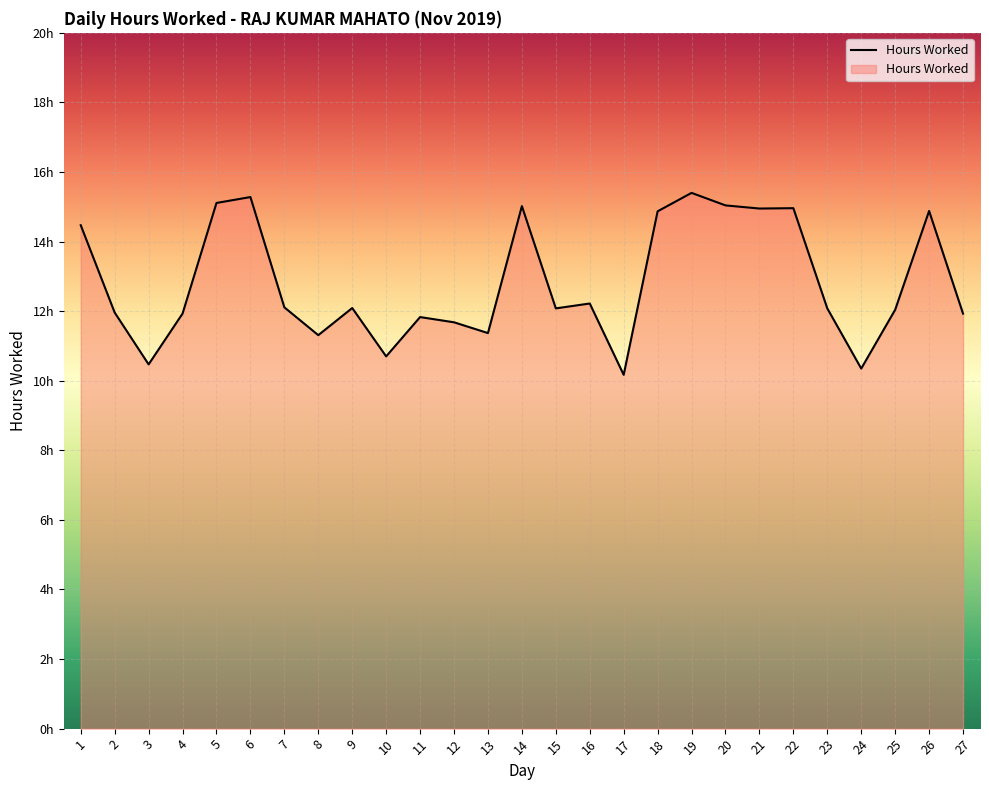

True or false: the data has more than 0 interior local peaks.

True